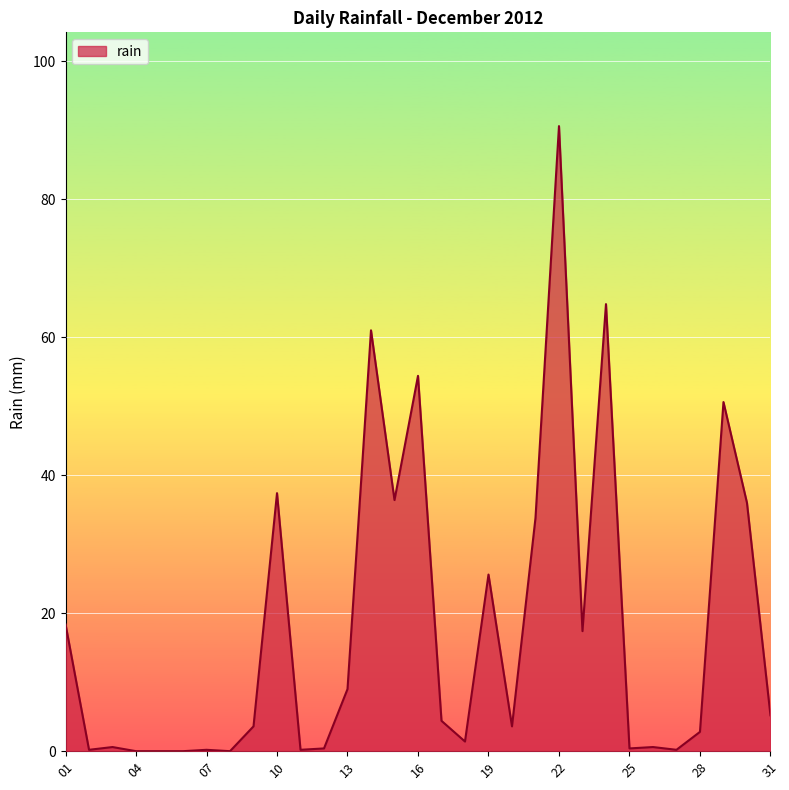

What is the difference between the maximum and minimum values?

90.6